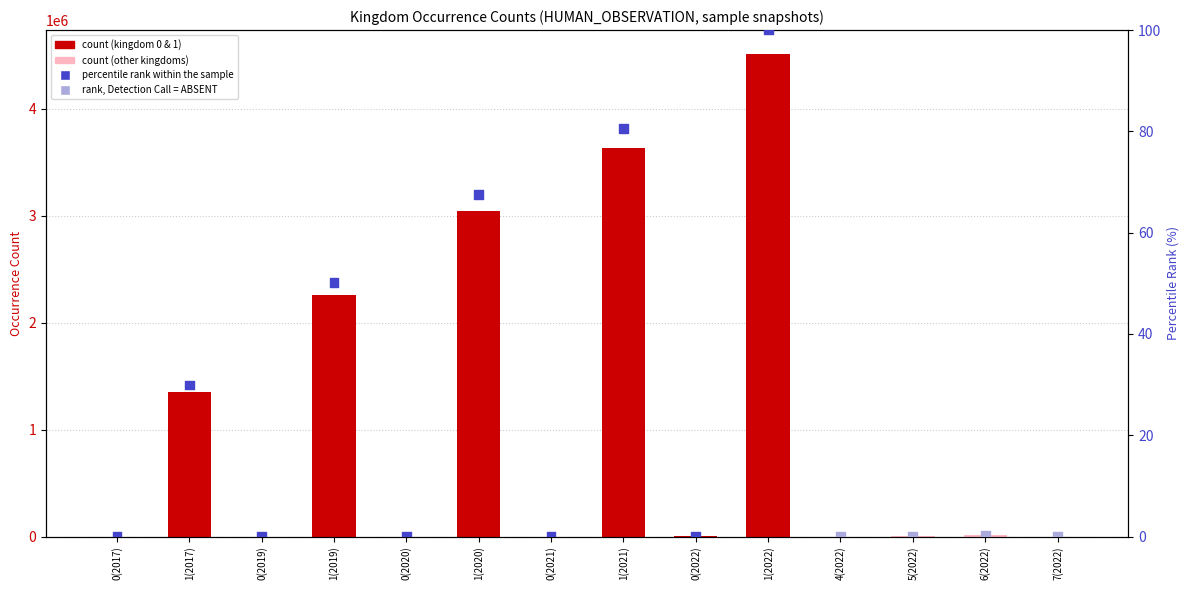

Which series has the largest total across all categories?

occurrenceCount